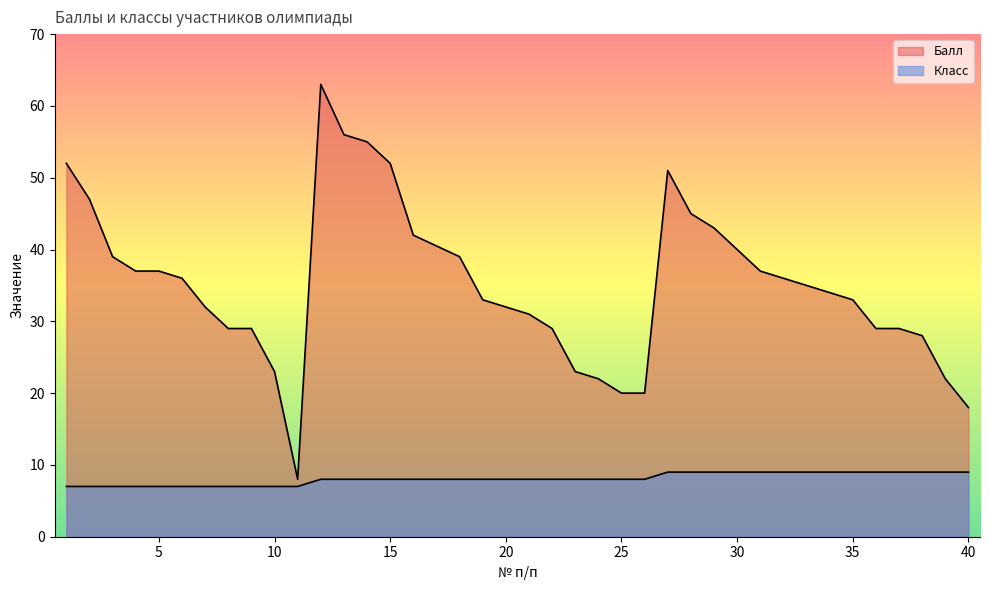

The value of Балл at 31 is 61.0. True or false?

False